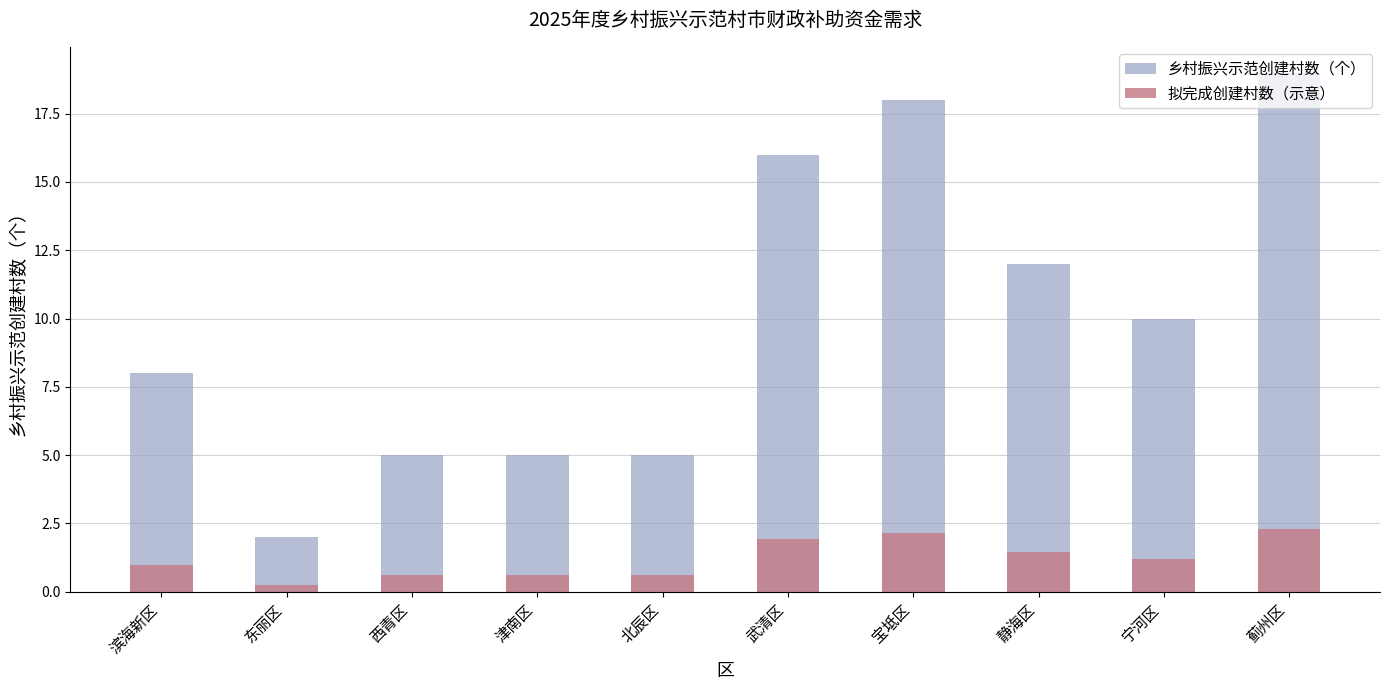

Read the 乡村振兴示范创建村数（个） value at 武清区.

16.0